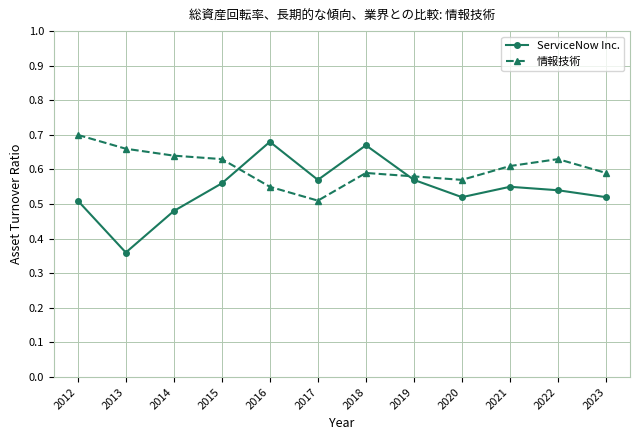

True or false: ServiceNow Inc. and 情報技術 intersect in this chart.

True